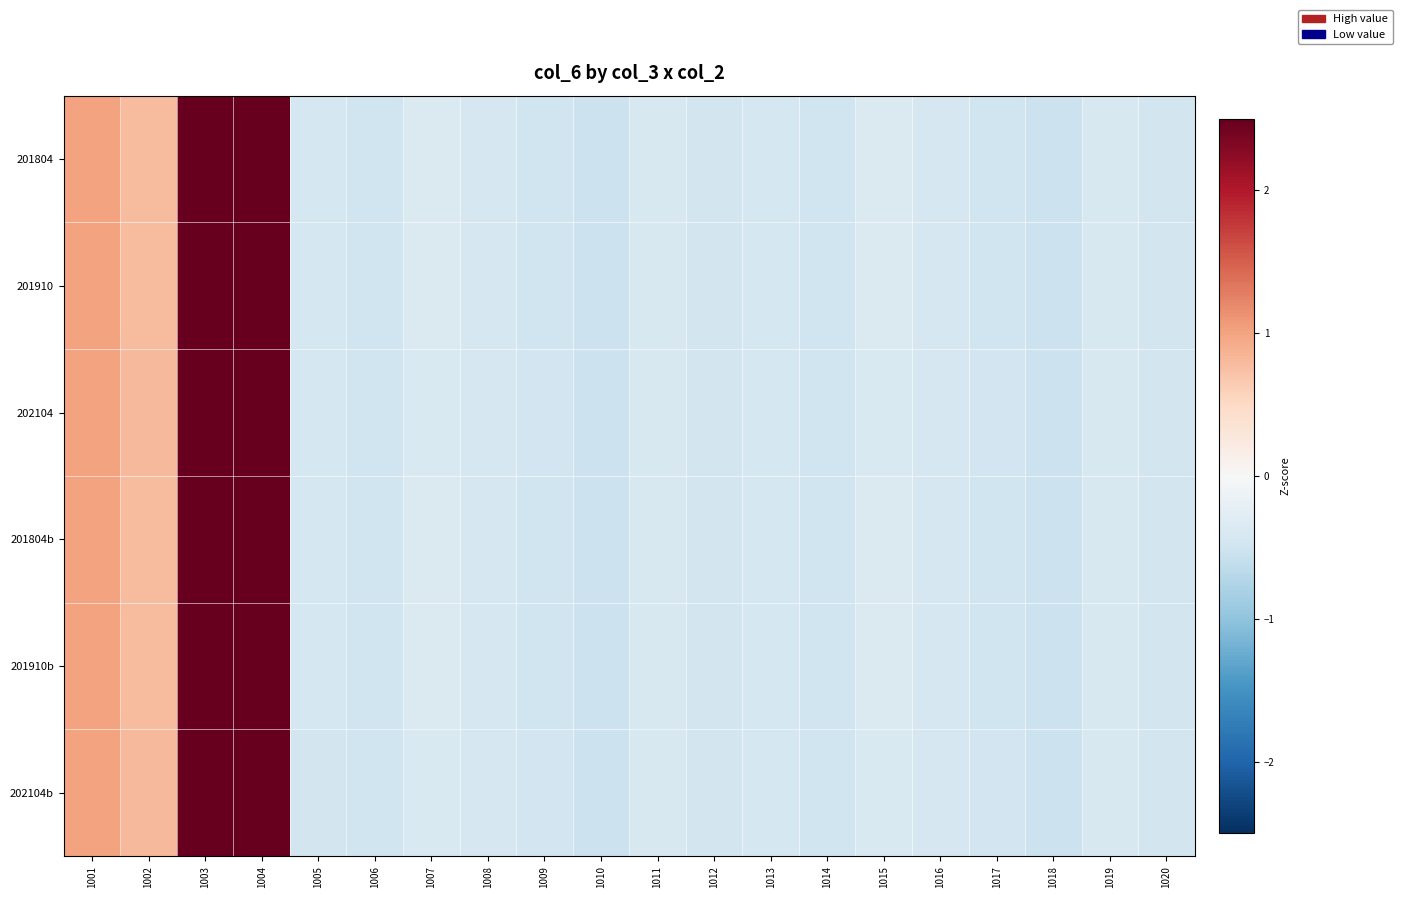

Between 1014 and 1013, which is larger?

1013